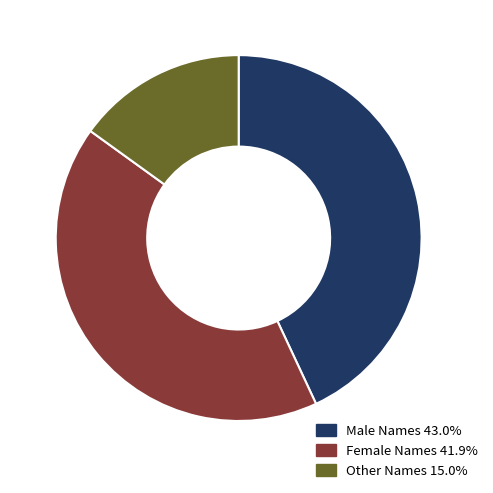

What is the ratio of the value at Female Names 41.9% to the value at Other Names 15.0%?

2.8